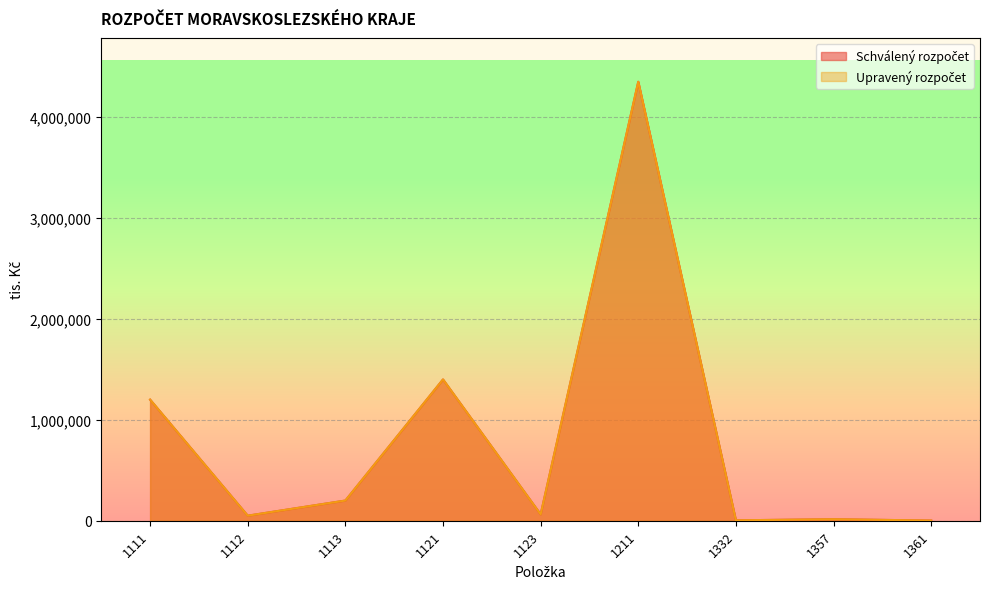

List the series in order of their peak value, lowest first.

Schválený rozpočet, Upravený rozpočet